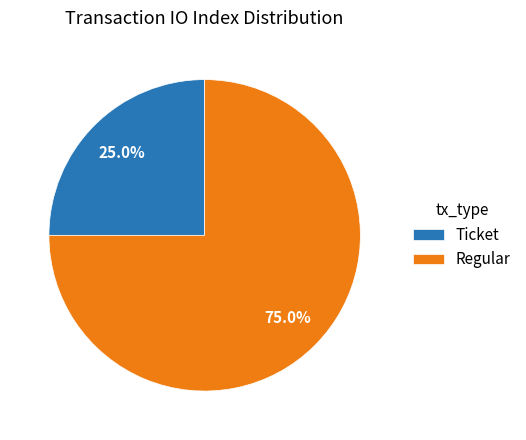

What portion of the pie excludes Ticket?

75.0%